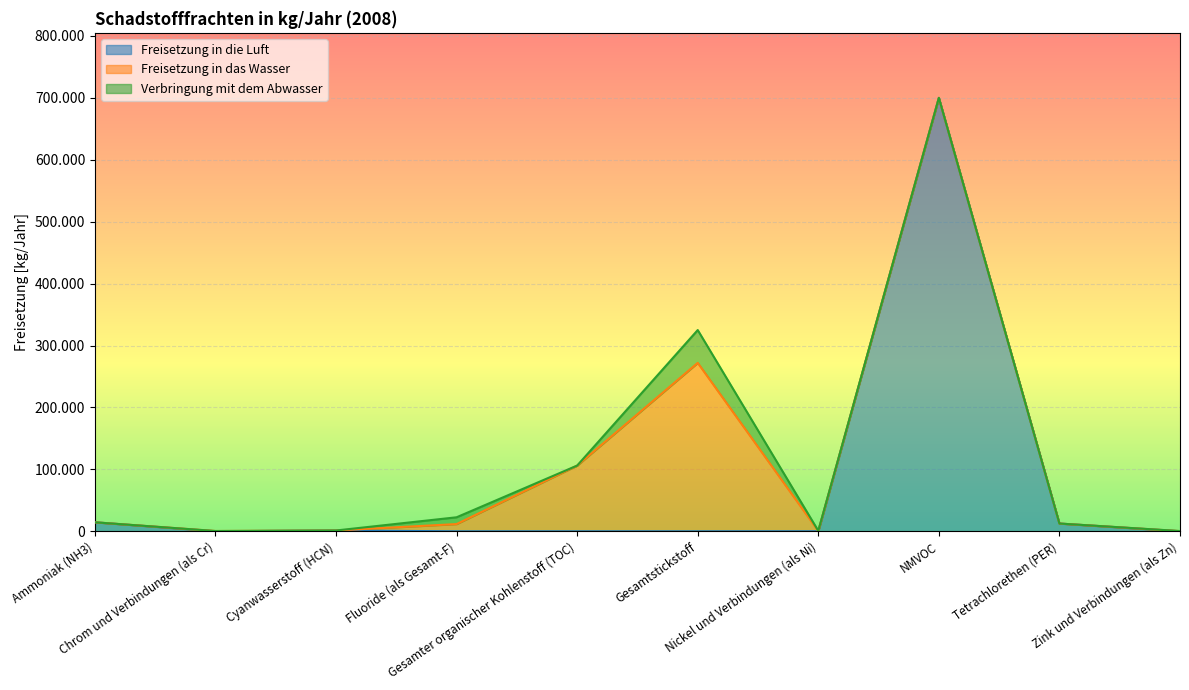

Between Gesamter organischer Kohlenstoff (TOC) and Nickel und Verbindungen (als Ni), which series saw the biggest shift?

Freisetzung in das Wasser